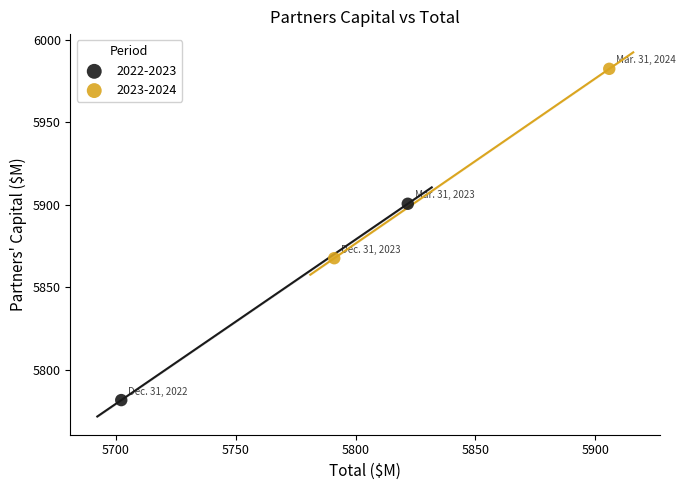

What are all the series names shown in the legend?

2022-2023, 2023-2024